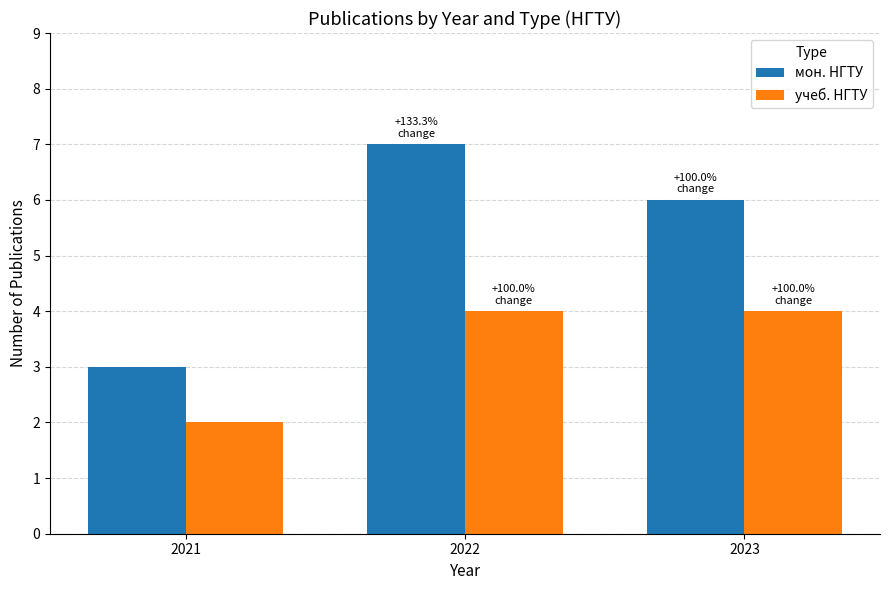

How many мон. НГТУ values are between 3 and 7?

3